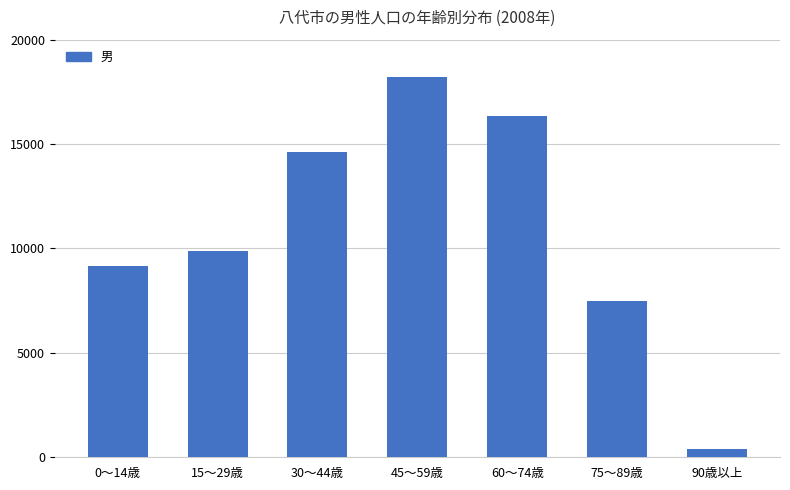

List the labels in order of value, largest first.

45〜59歳, 60〜74歳, 30〜44歳, 15〜29歳, 0〜14歳, 75〜89歳, 90歳以上